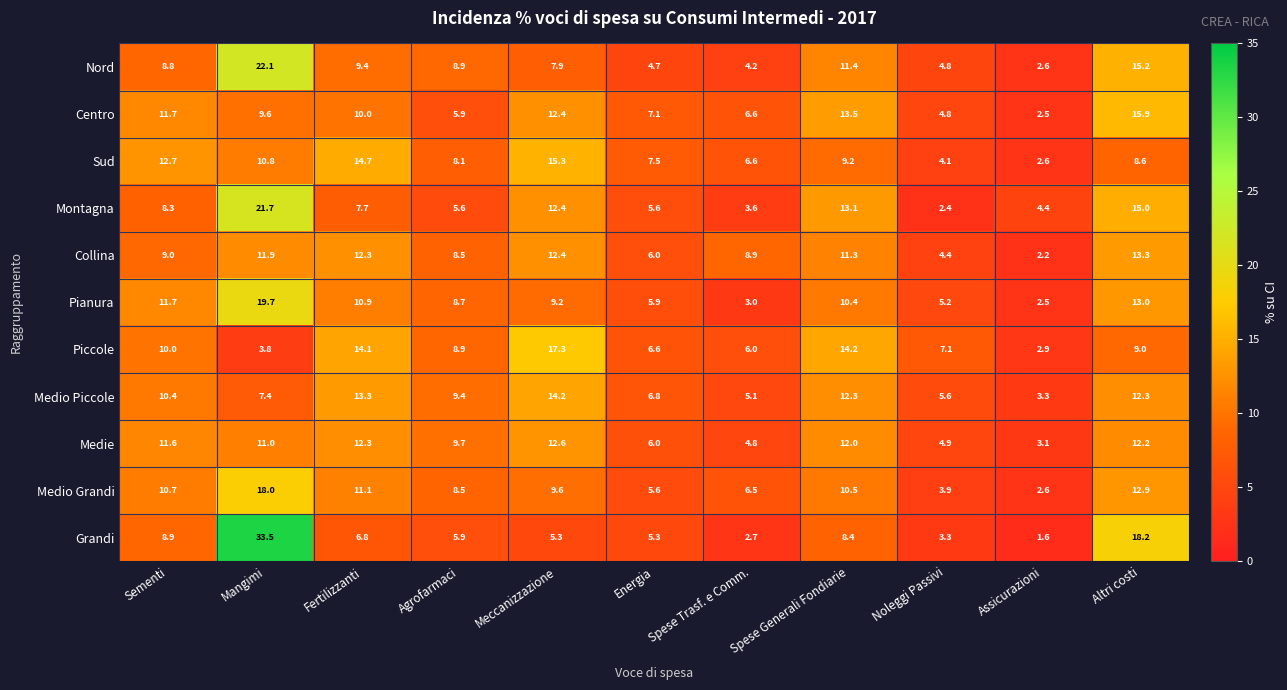

Which series has the largest range (max minus min)?

Grandi